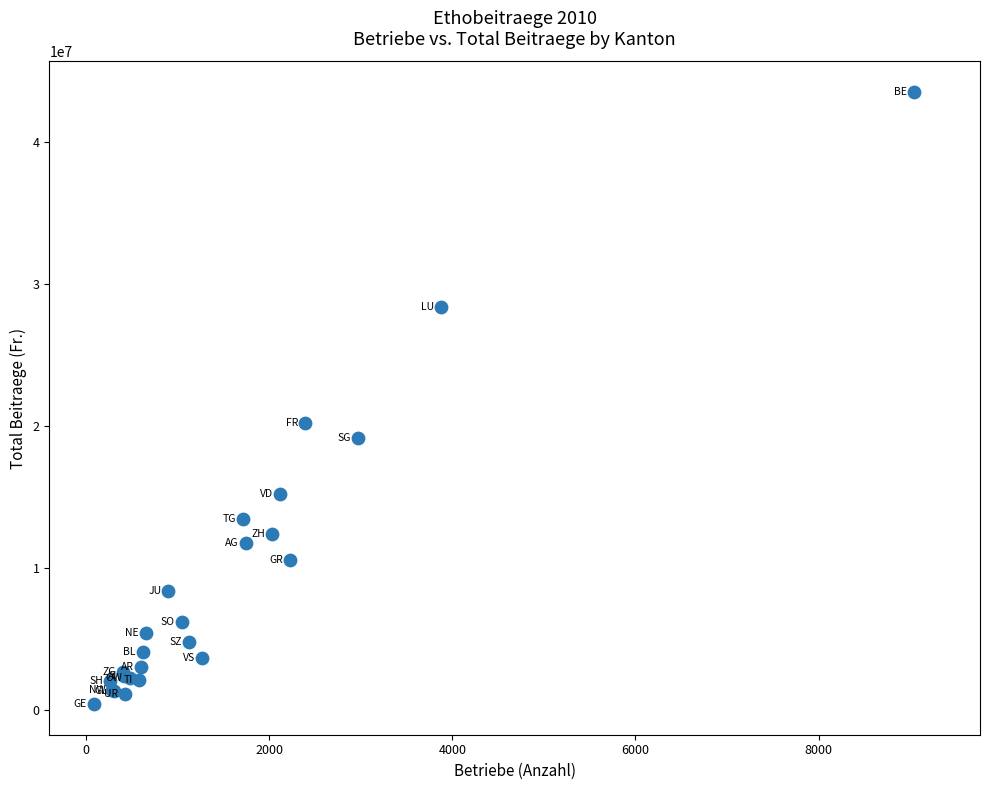

What Y value in the scatter plot is closest to 21948646?

20182192